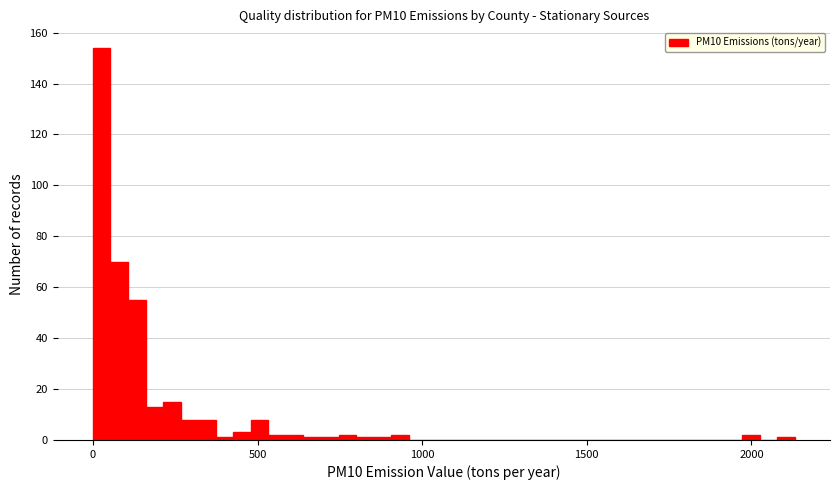

Read against the x-axis, roughly where is the centre of the tallest bar?

50